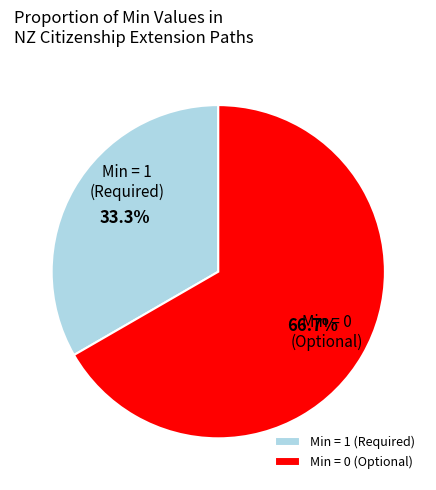

How many slices are in this pie chart?

2